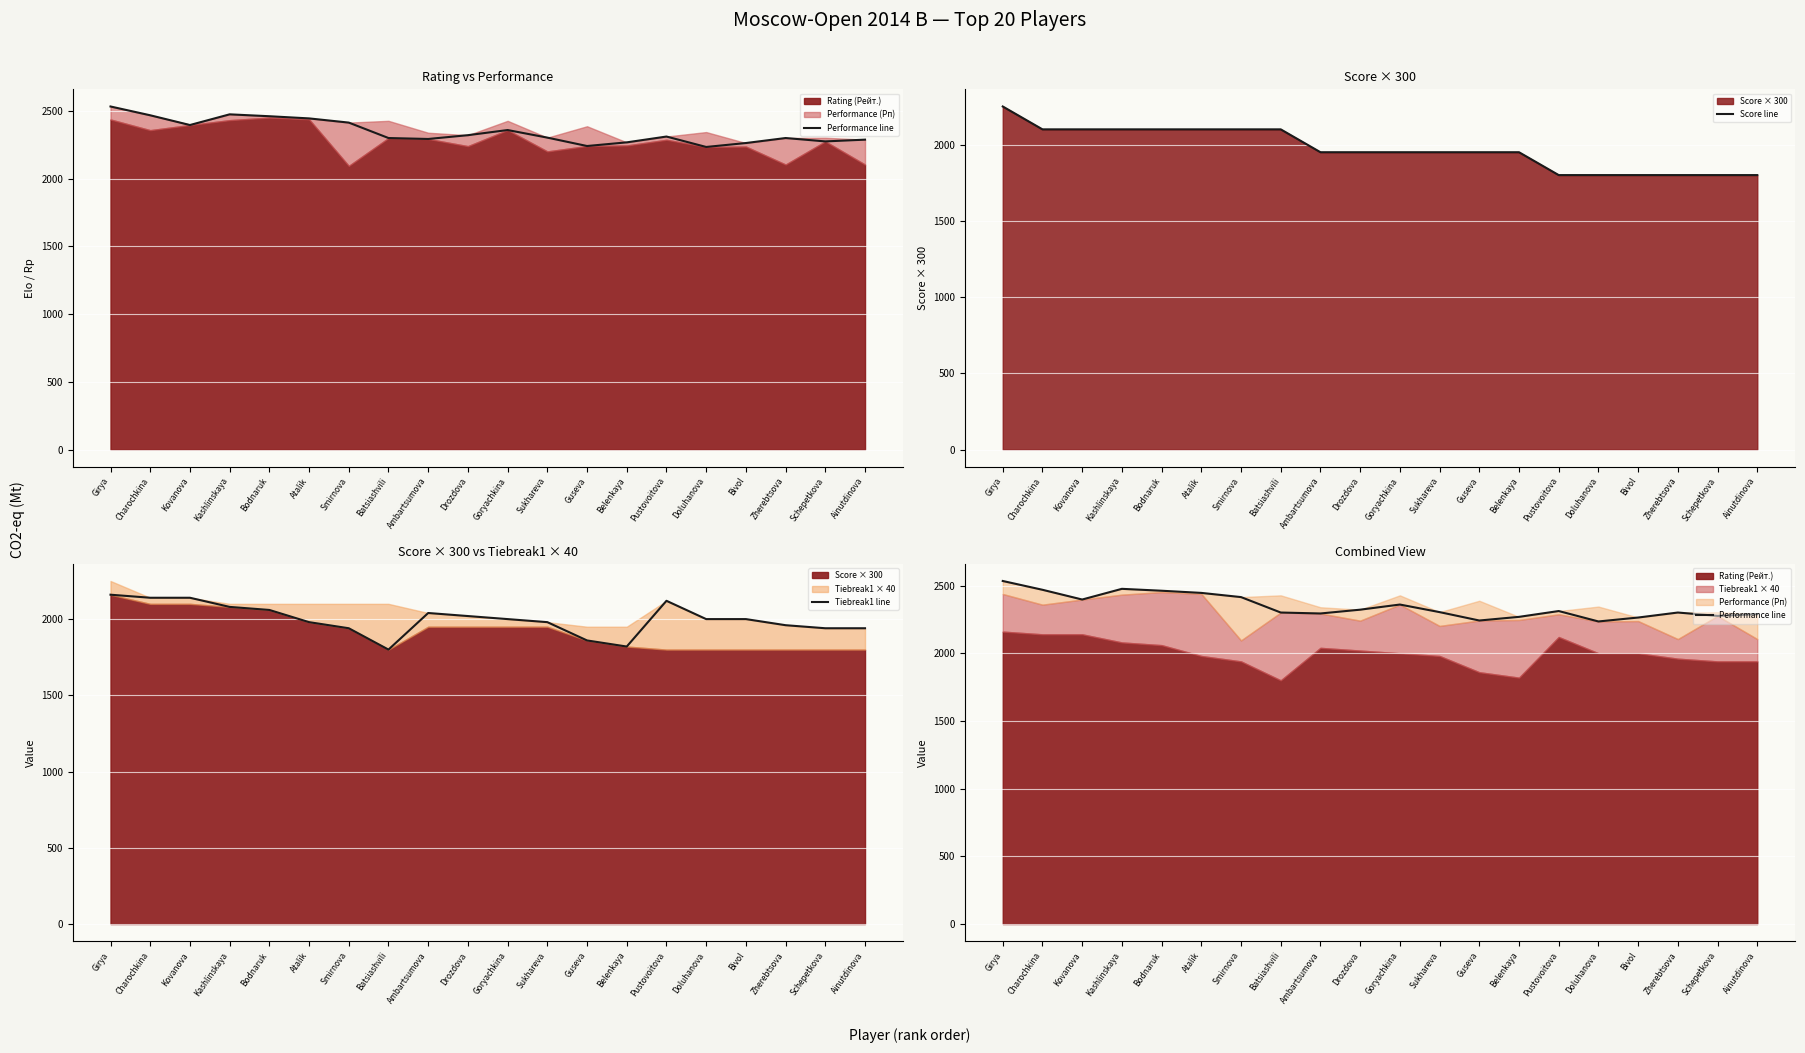

The Performance line series shows 2534 at Girya. True or false?

True